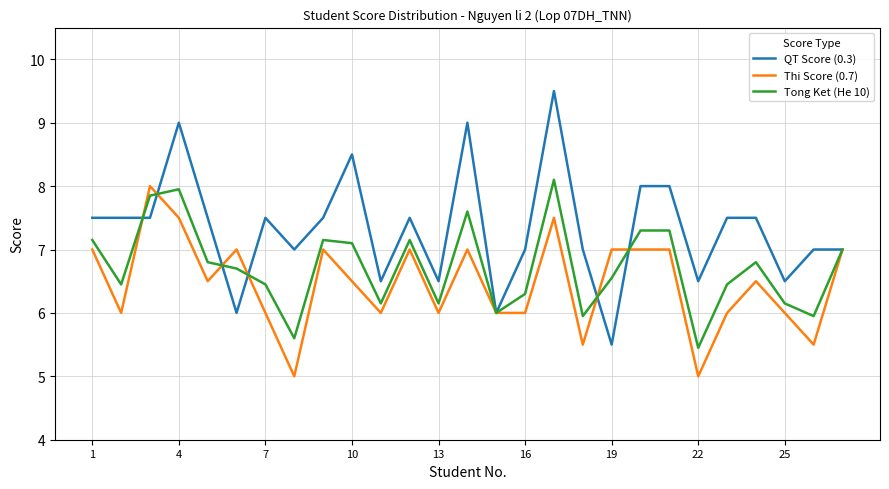

Which series has the largest total across all categories?

QT Score (0.3)